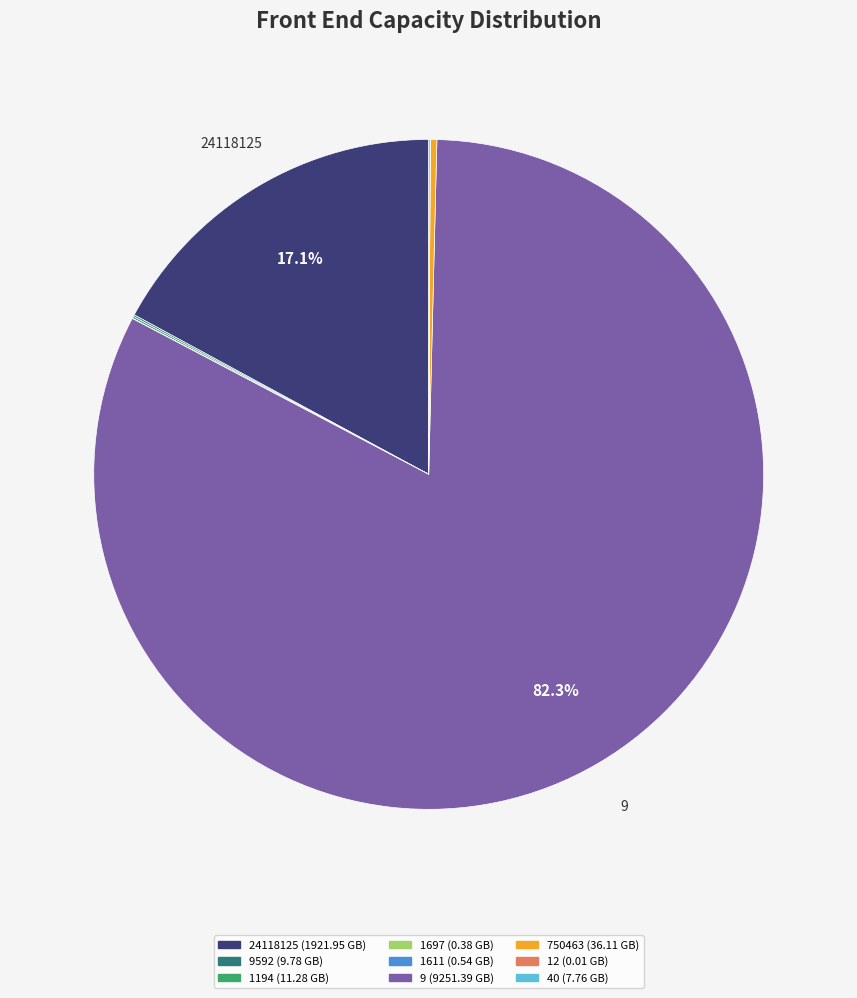

Does any single category account for the majority?

Yes